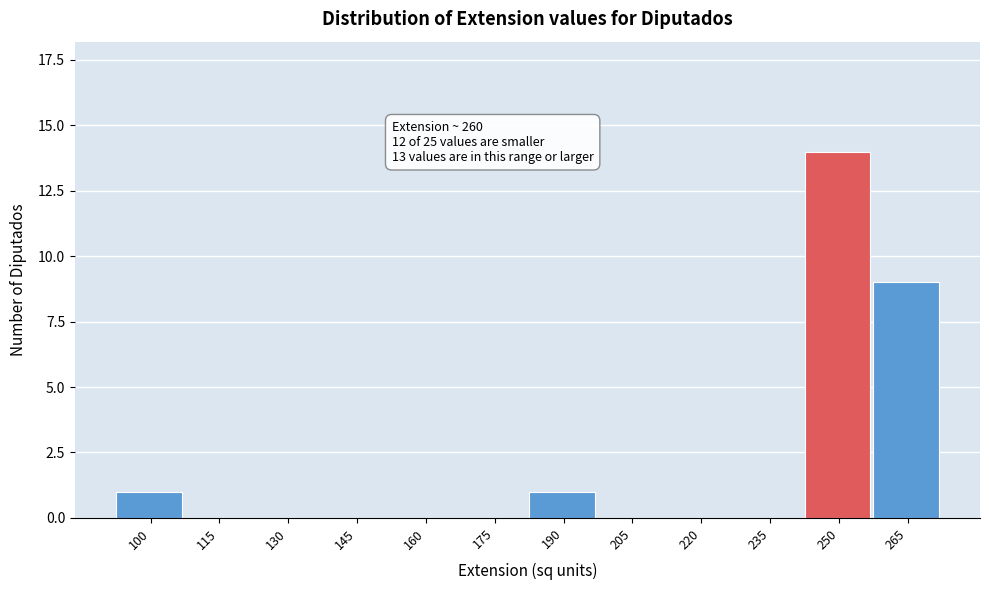

Reading left to right, list all the values displayed in this chart.

100=1	115=0	130=0	145=0	160=0	175=0	190=1	205=0	220=0	235=0	250=14	265=9